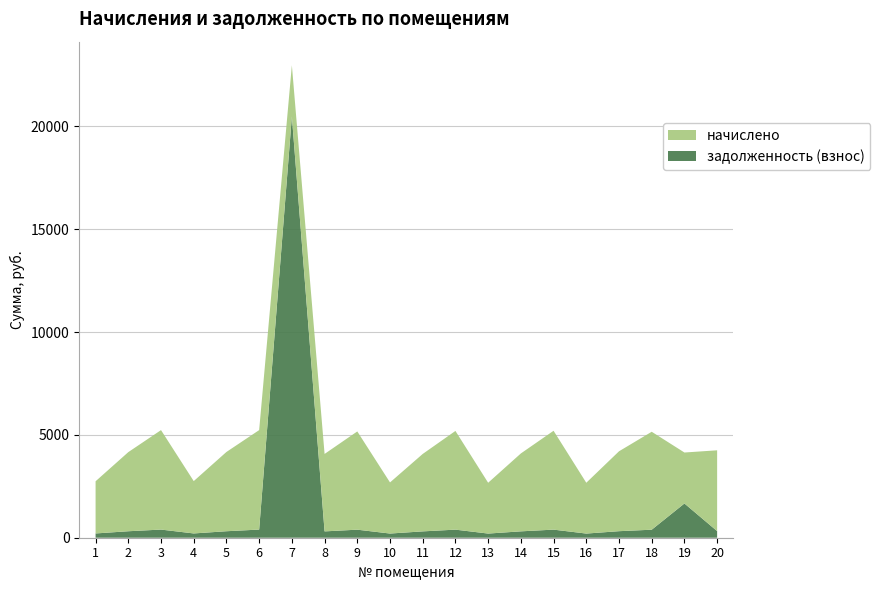

Reading left to right, extract all data points from this chart.

задолженность (взнос): 207.8	315.0	396.1	208.4	315.6	396.1	20476.4	308.3	391.2	203.5	308.3	393.0	202.3	310.2	393.6	202.3	318.1	390.0	1665.0	321.7
начислено: 2537.0	3846.5	4836.0	2544.5	3853.9	4836.0	2492.4	3764.6	4776.5	2485.0	3764.6	4798.8	2470.1	3787.0	4806.2	2470.1	3883.7	4761.6	2477.5	3928.3